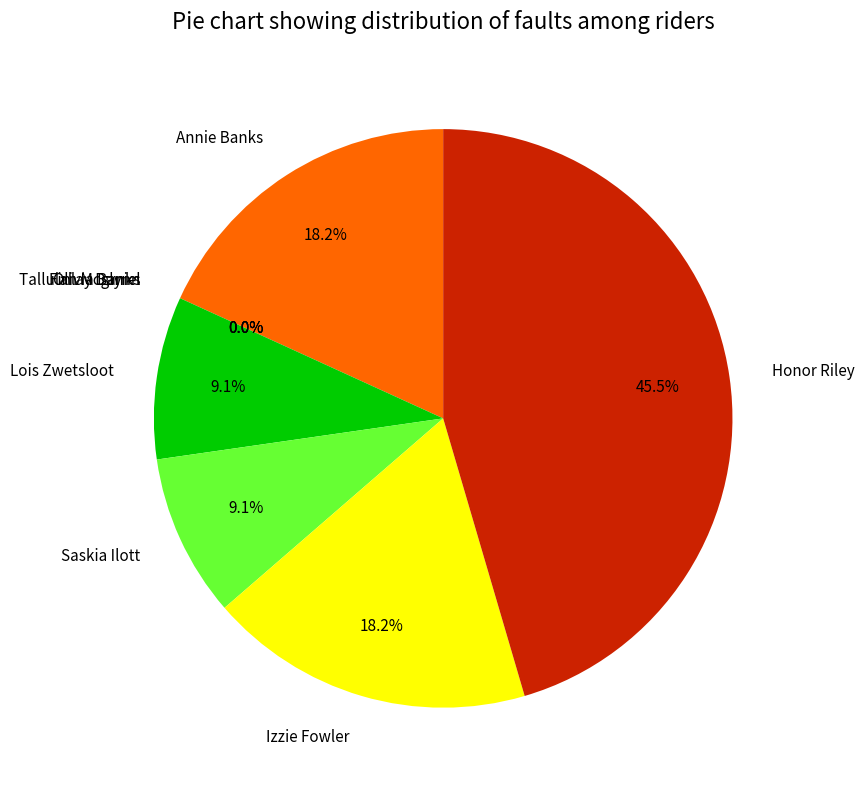

Is it true that Tallulah Mcglynn is 0% of the pie?

True